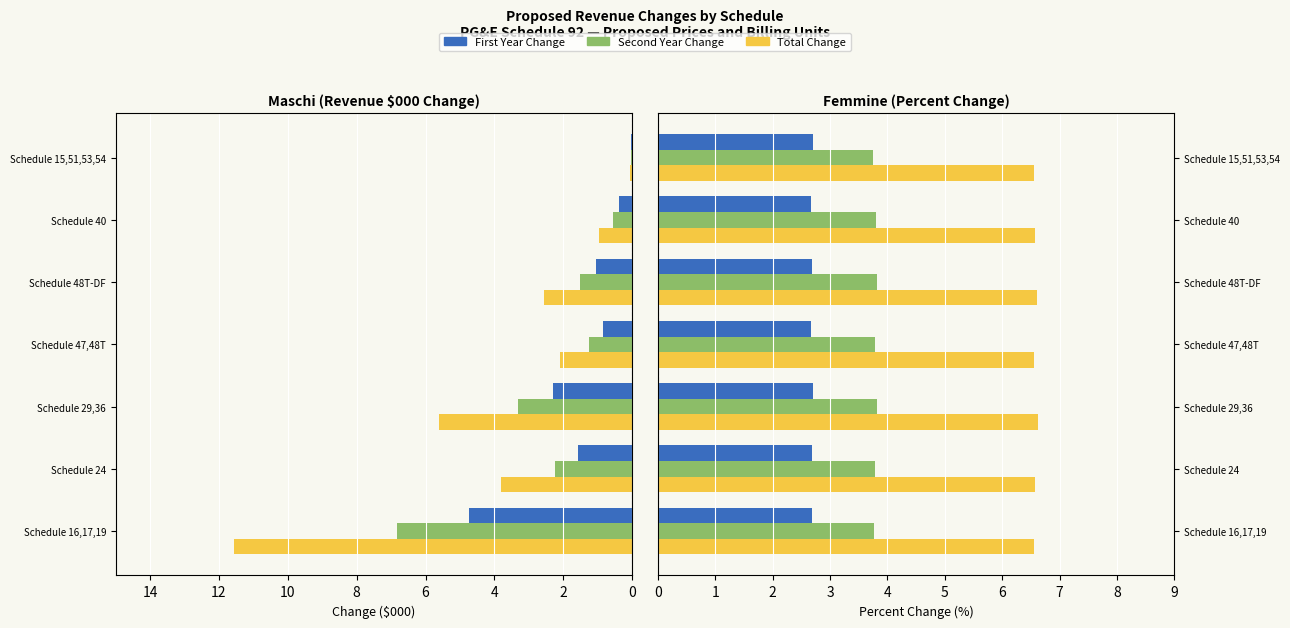

The value of First Year Change ($000) at 12 is 0.0. True or false?

False